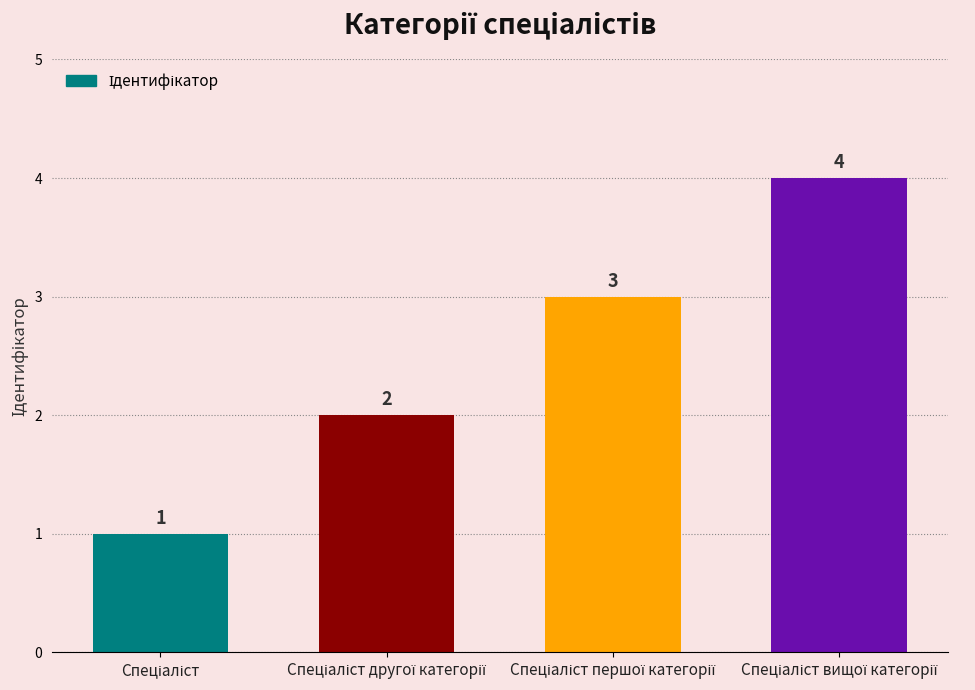

What is the sum of all values?

10